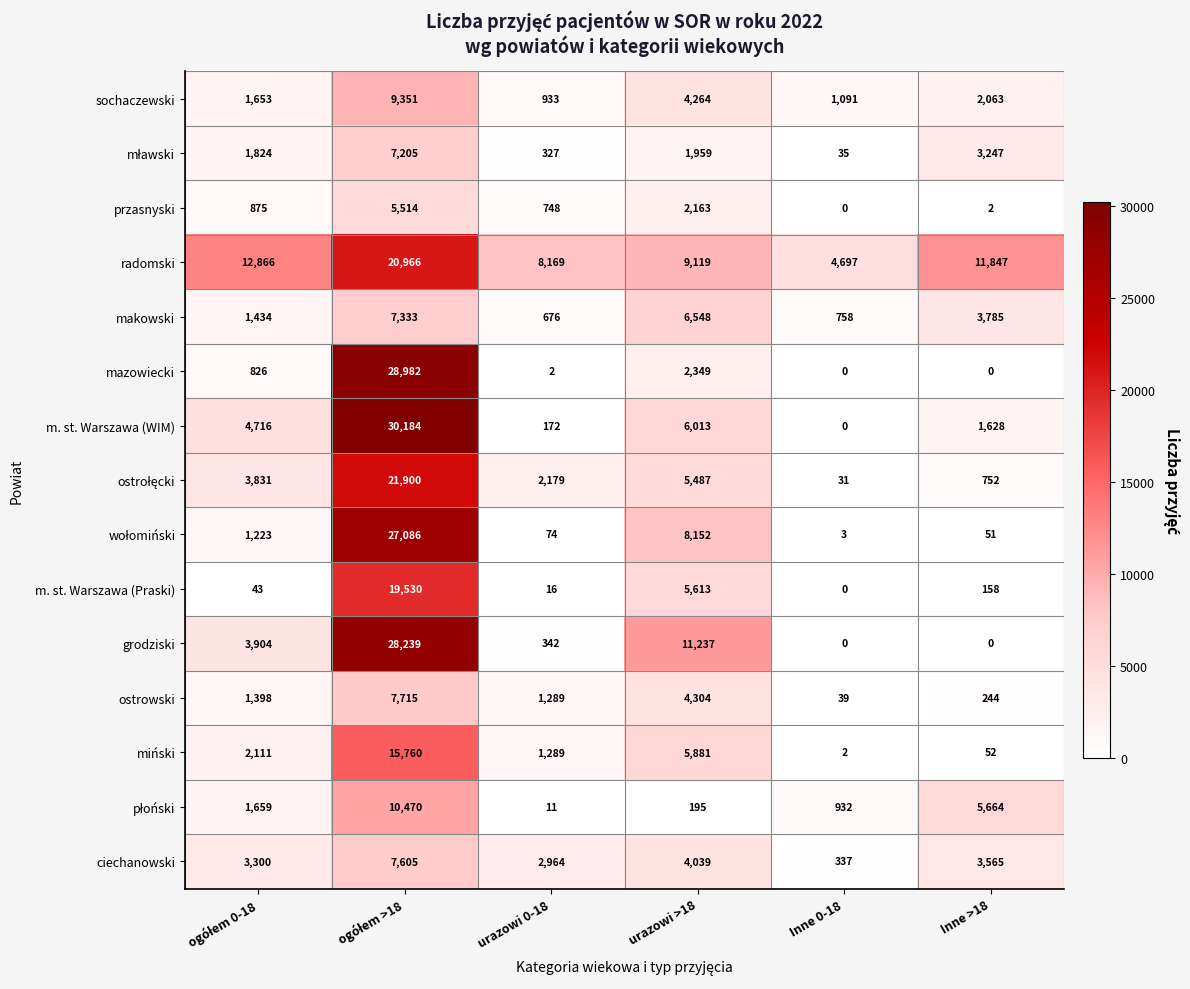

What is the sum of all m. st. Warszawa (WIM) values?

42713